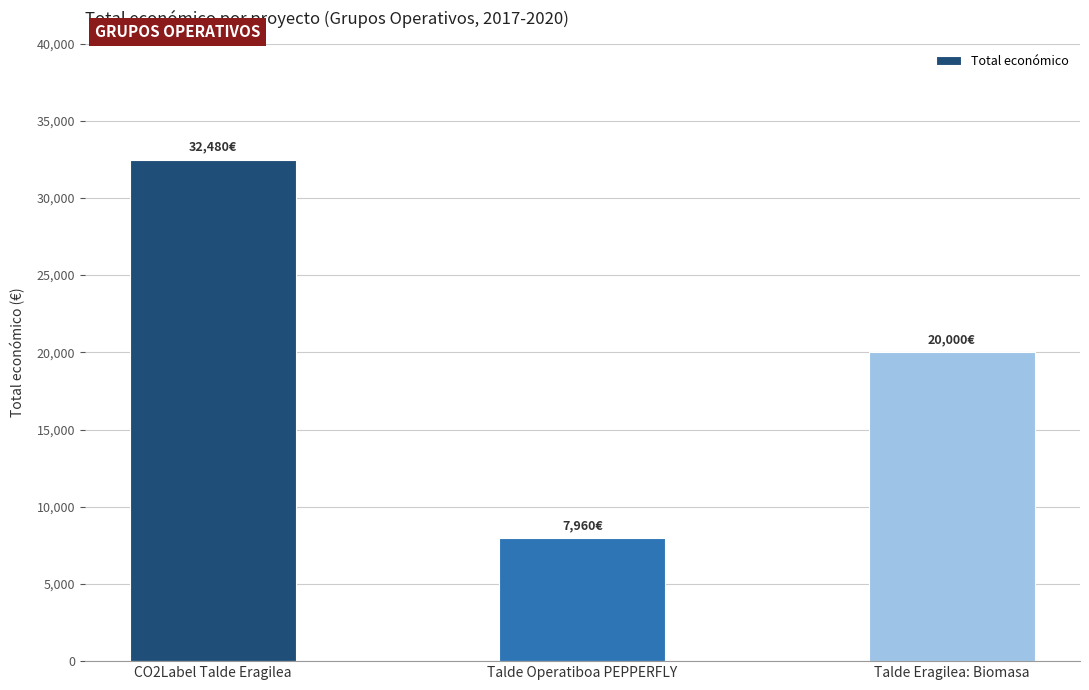

How many distinct data groups are displayed?

1